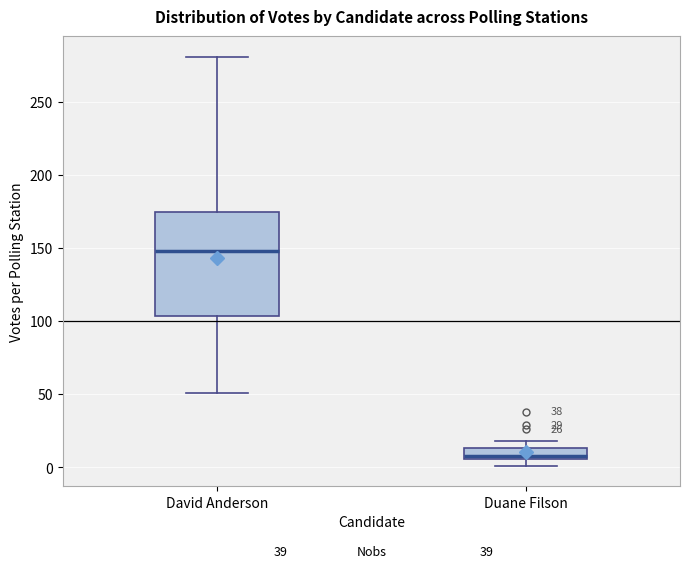

Comparing the boxes themselves (not the whiskers), which one is the tallest?

David Anderson